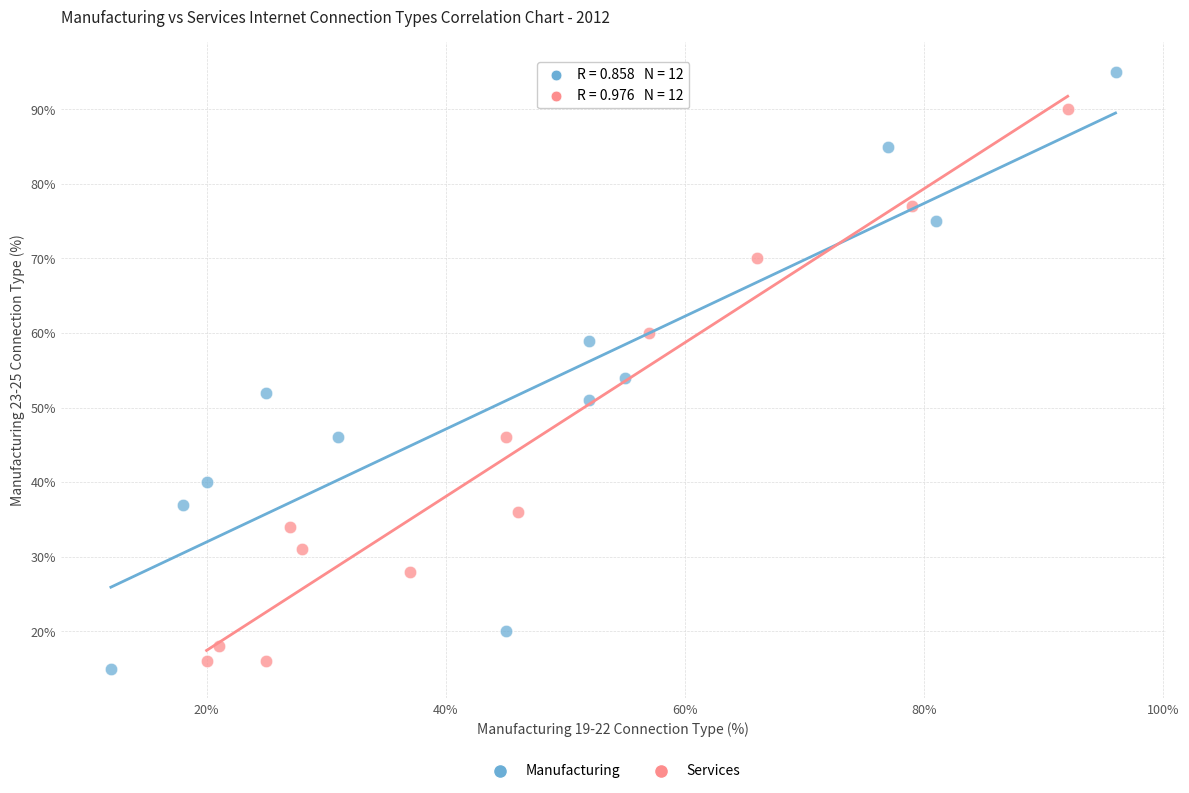

What are all the series names shown in the legend?

Manufacturing, Services